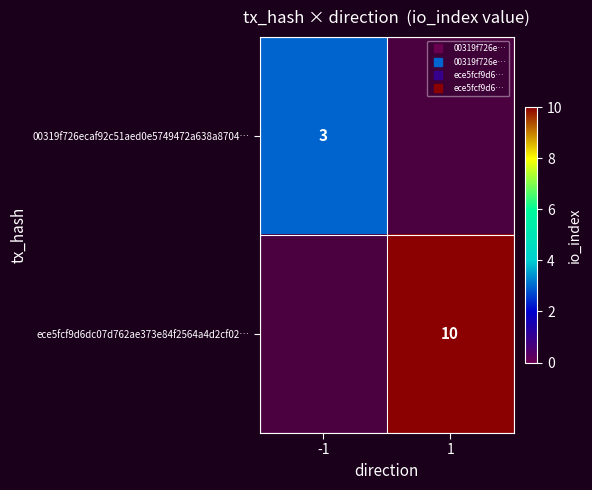

Which has a higher value, 1 or -1?

-1